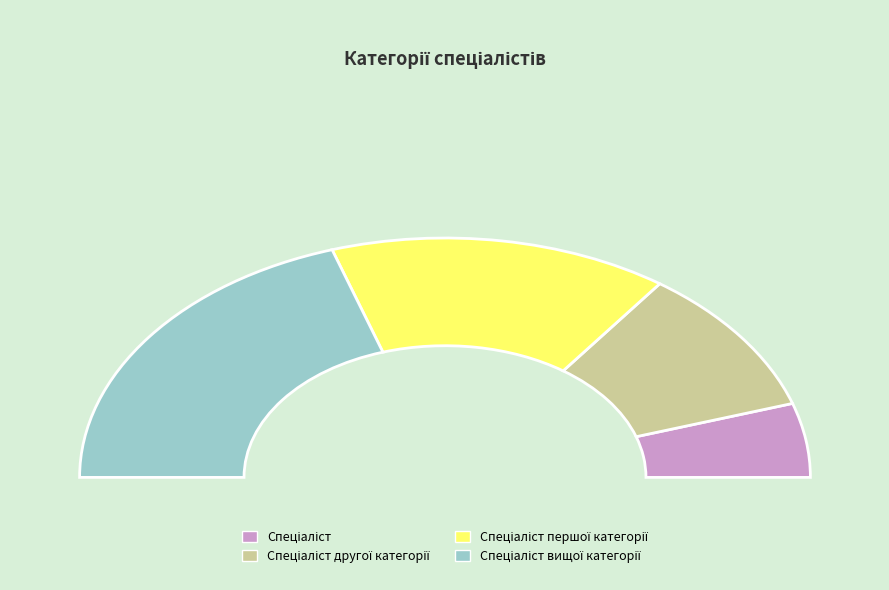

Which slice is the smallest?

Спеціаліст